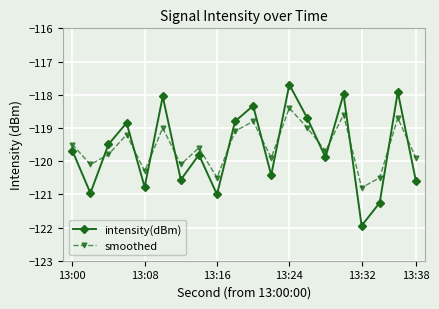

Which series has the widest spread of values?

intensity(dBm)